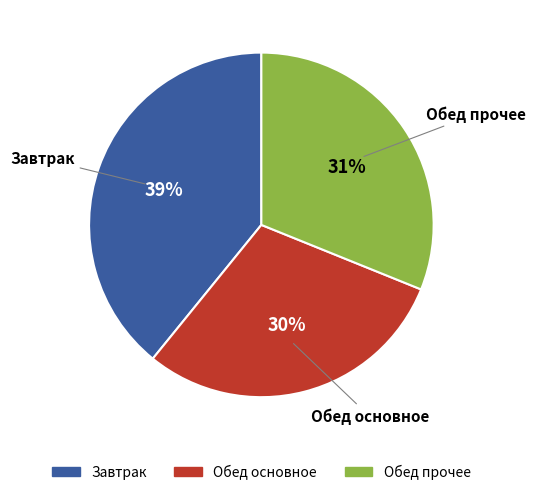

To the nearest percent, what is the average slice percentage?

33%